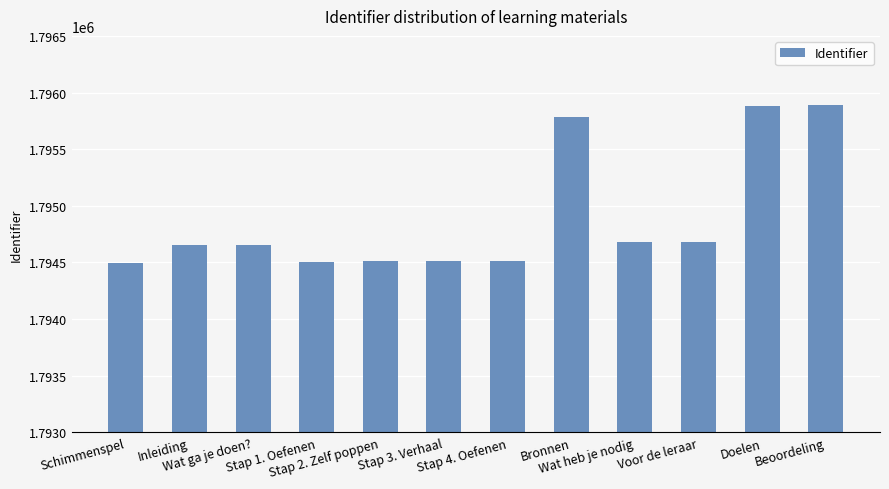

What is the difference between the values at Wat ga je doen? and Stap 3. Verhaal?

146